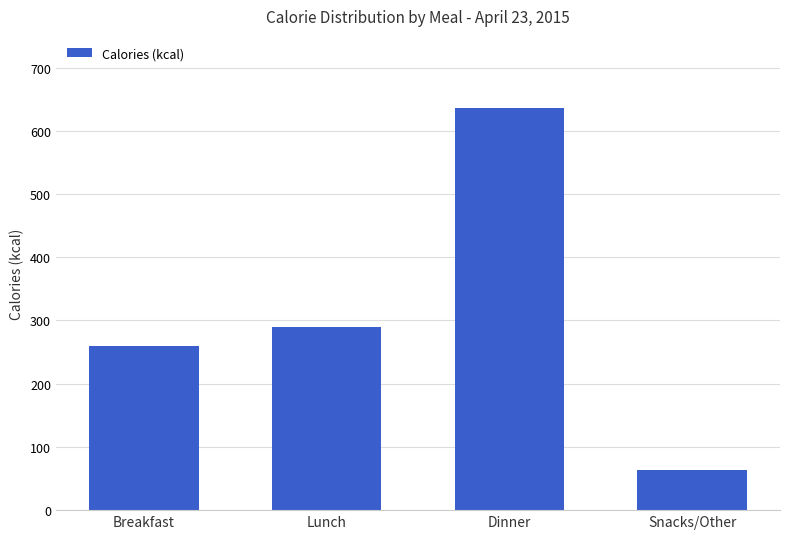

What is the difference between the values at Dinner and Breakfast?

376